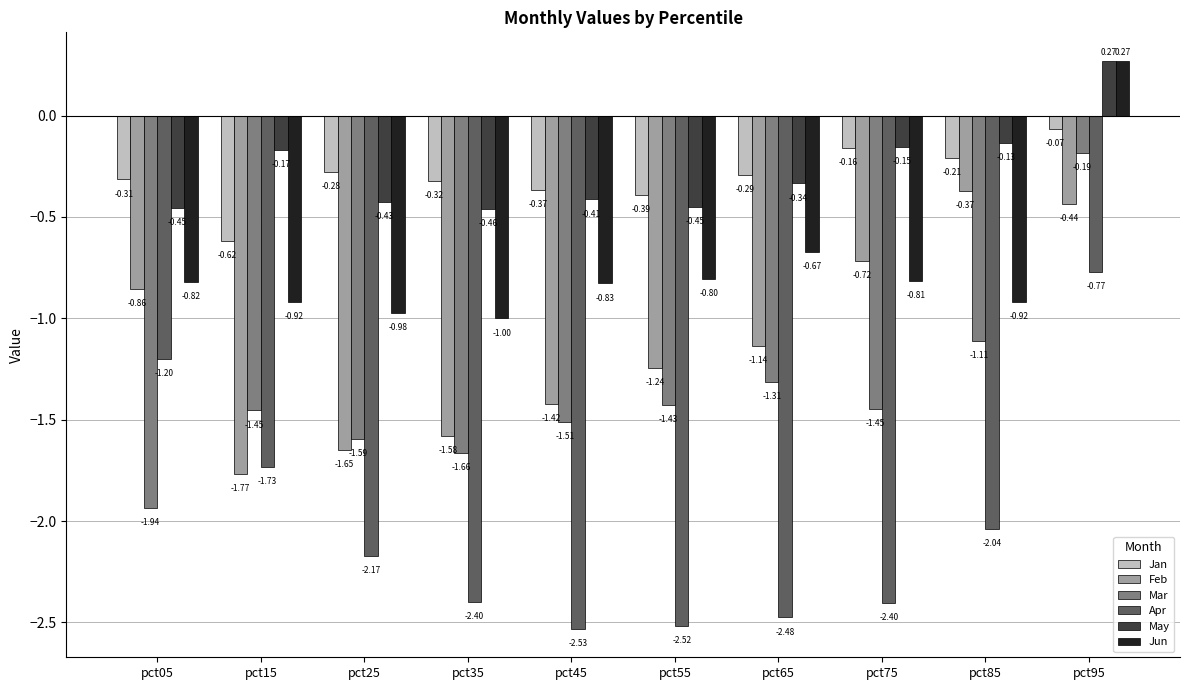

Which series has the widest spread of values?

Apr